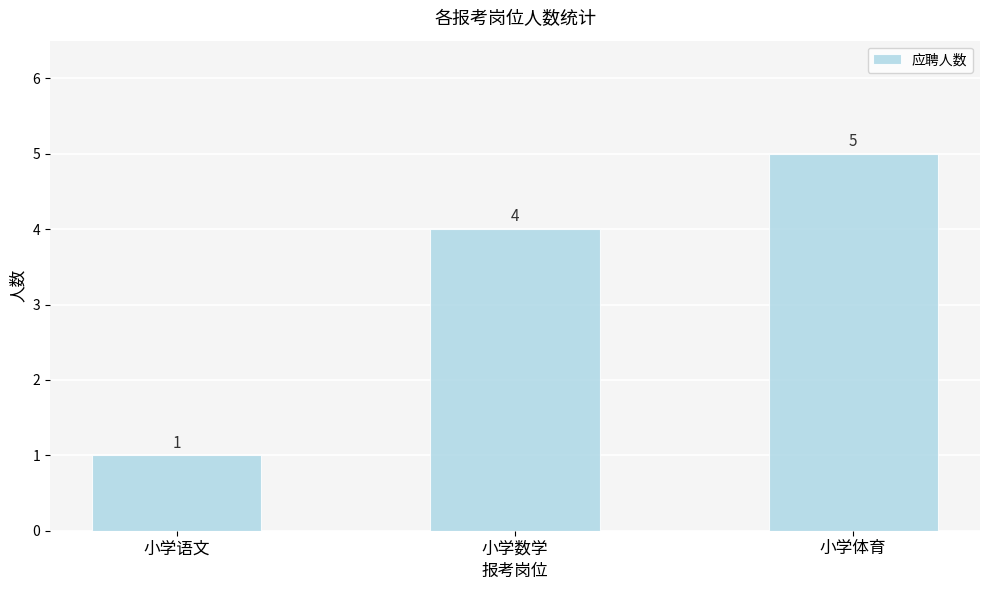

The value at 小学数学 is 6. True or false?

False